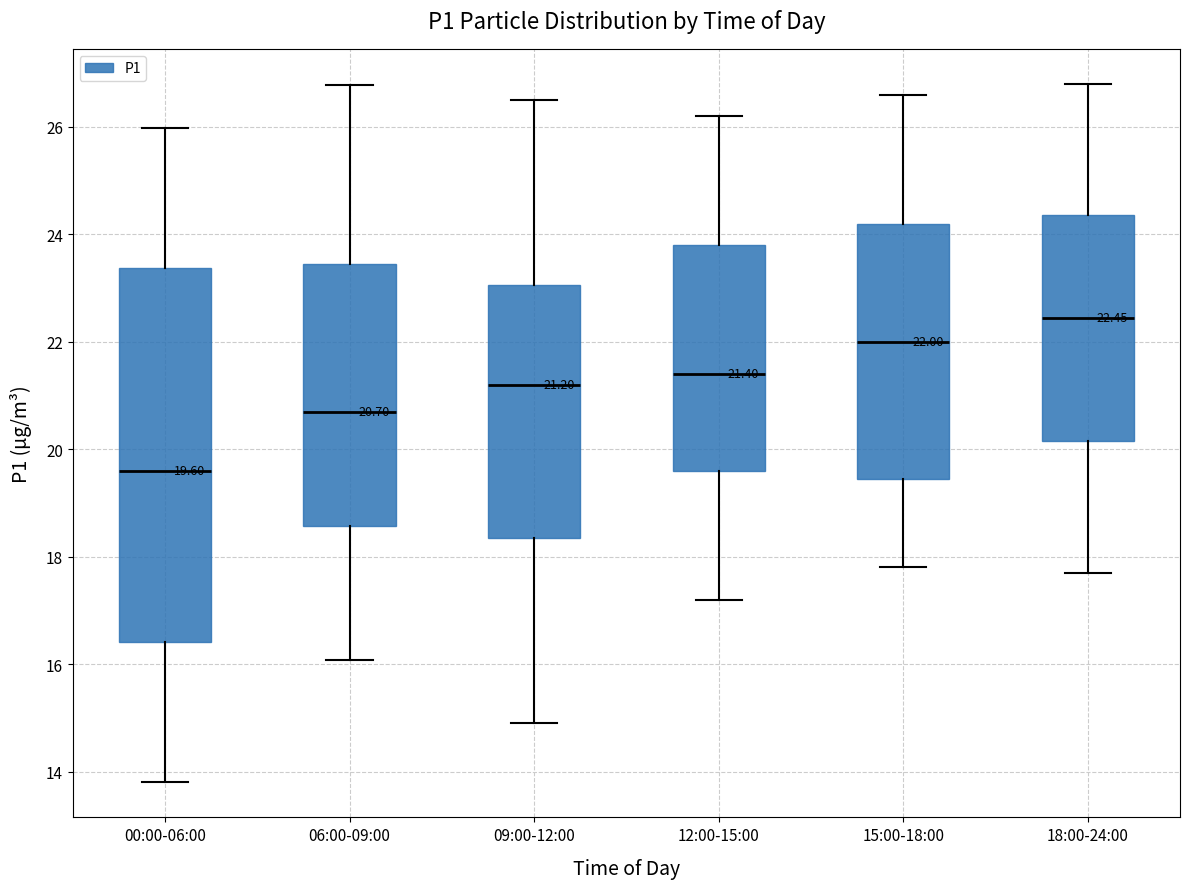

Which box's median line is the highest?

18:00-24:00